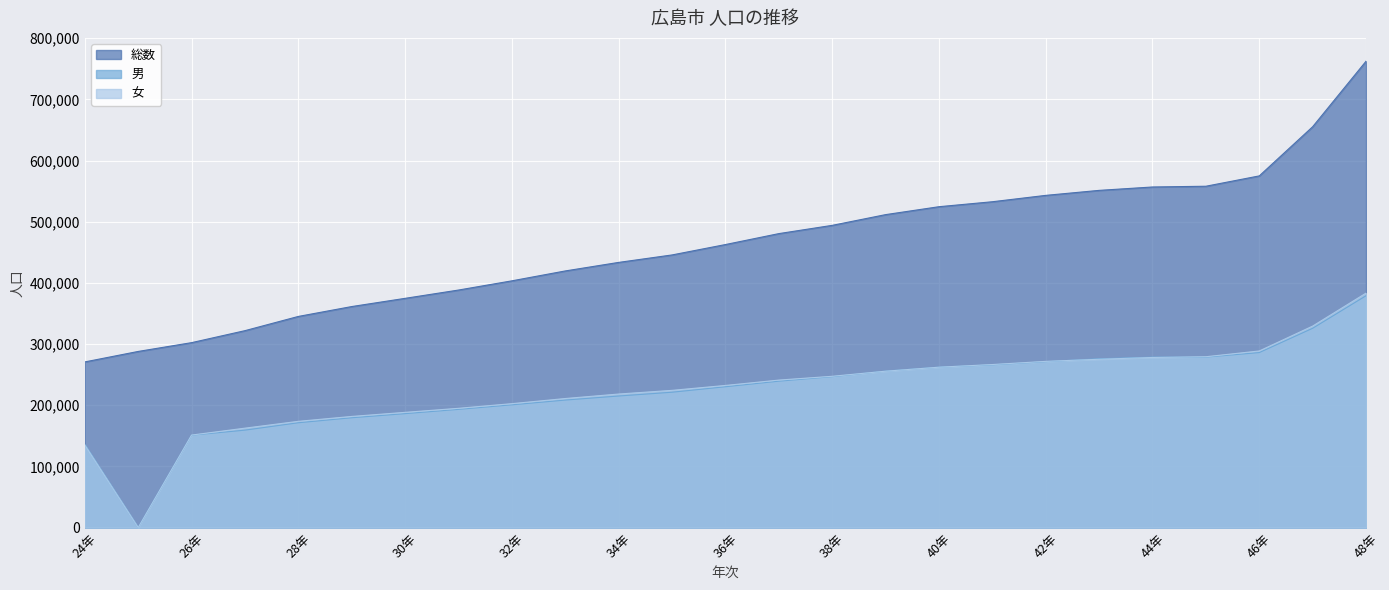

True or false: 男 has more than 2 interior local peaks.

False